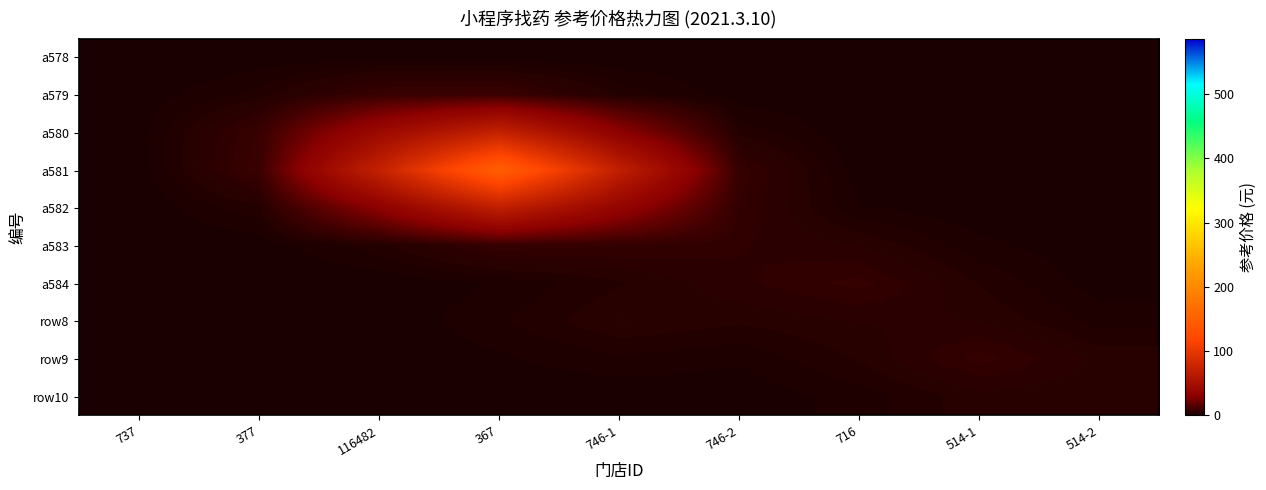

Rank the series by their maximum value, from highest to lowest.

a581, a580, a582, a579, a583, a584, row9, row8, row10, a578